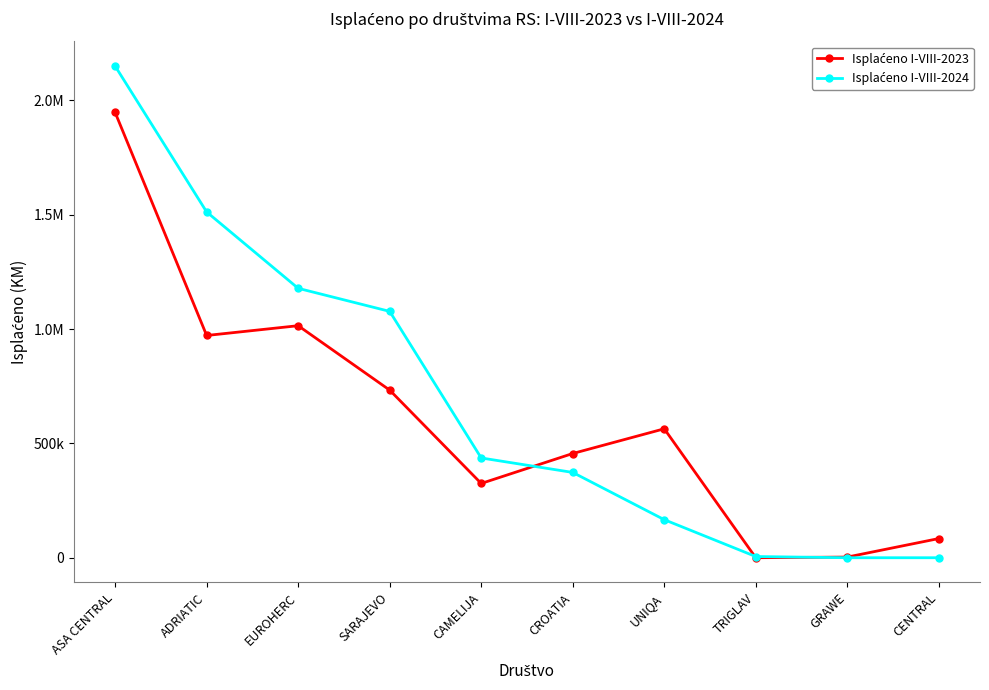

What is the difference between the Isplaćeno I-VIII-2024 values at CAMELIJA and CENTRAL?

436324